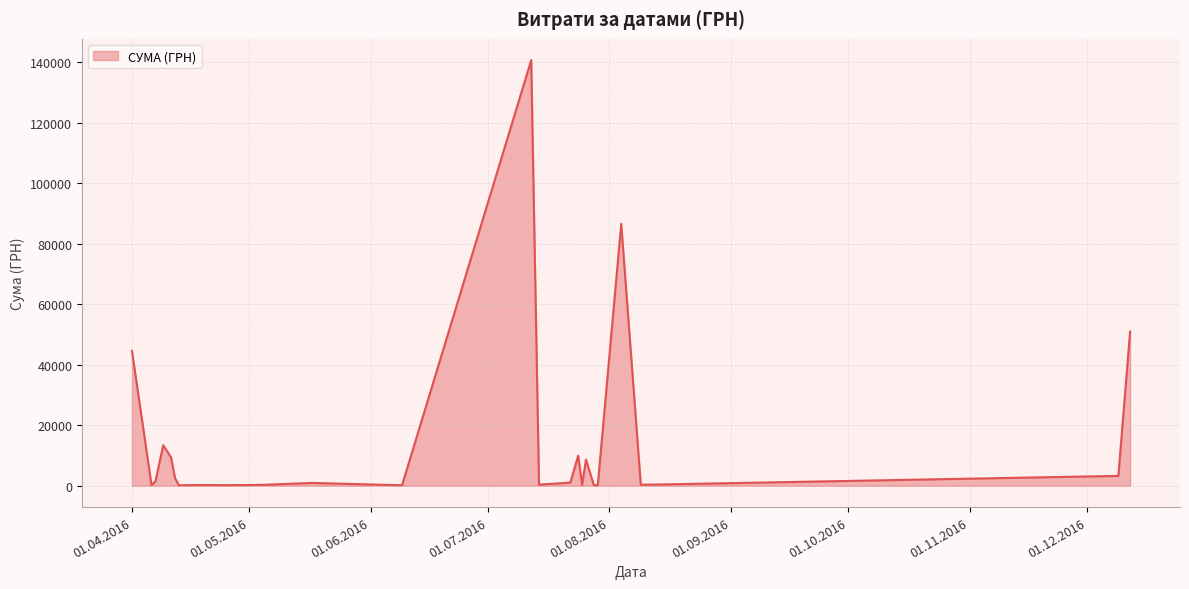

What is the maximum value shown in the chart?

140706.2